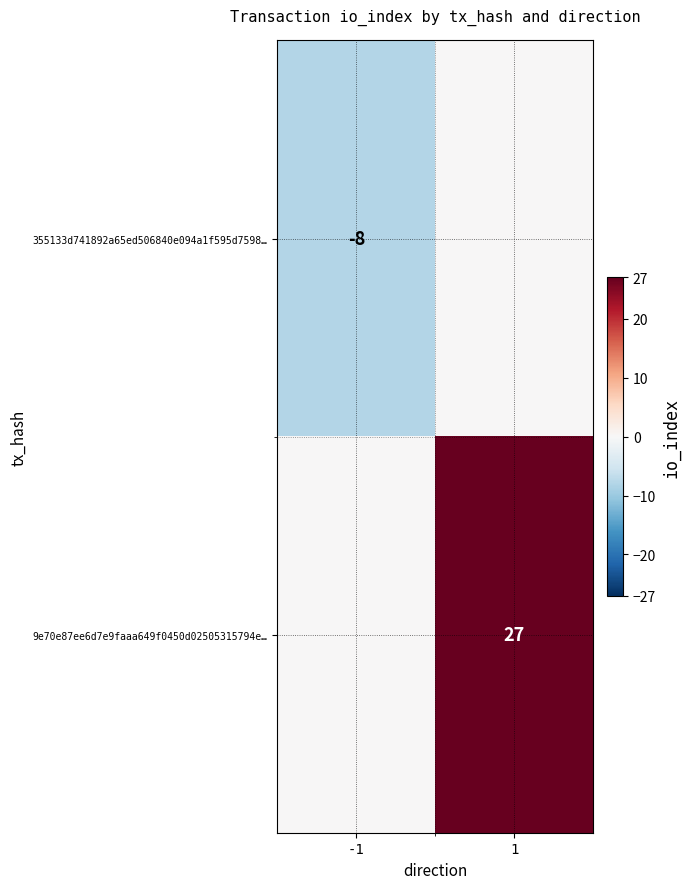

The 9e70e87ee6d7e9faaa649f0450d02505315794e… series shows 14 at 1. True or false?

False